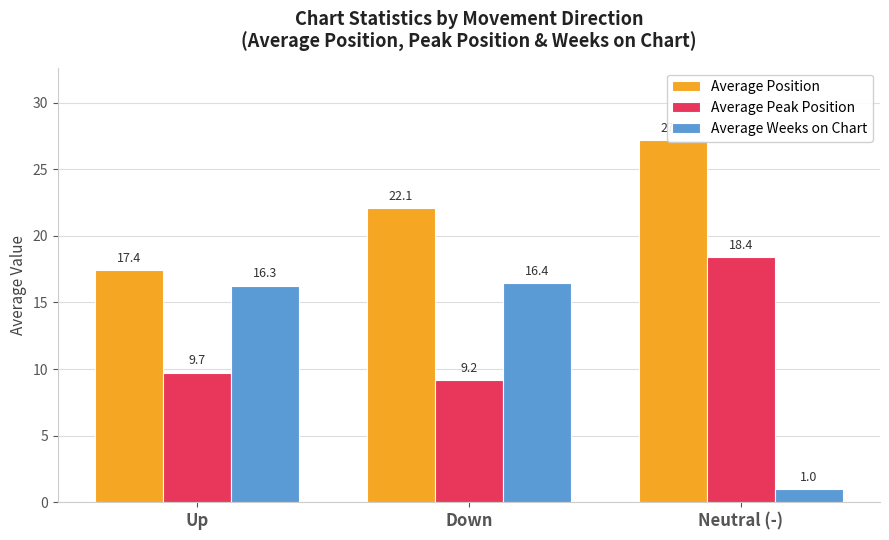

Rank the series at Down from highest to lowest value.

Average Position, Average Weeks on Chart, Average Peak Position